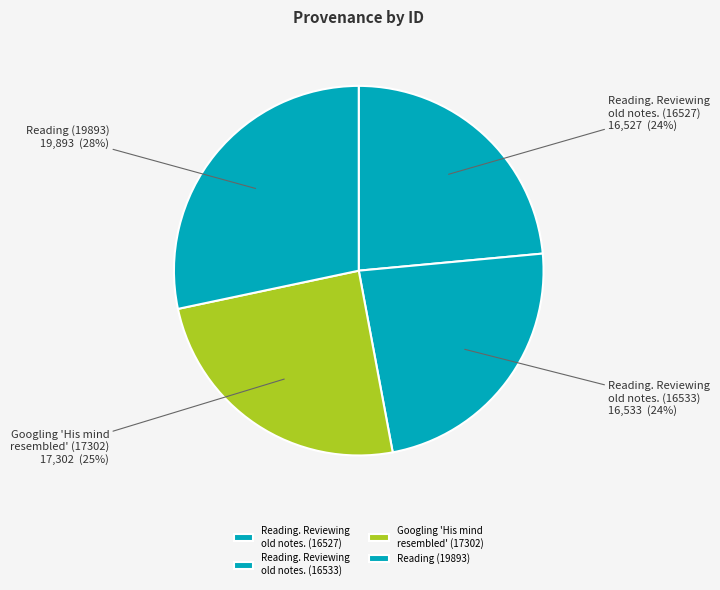

Which category has the biggest portion of the pie?

Reading (19893)